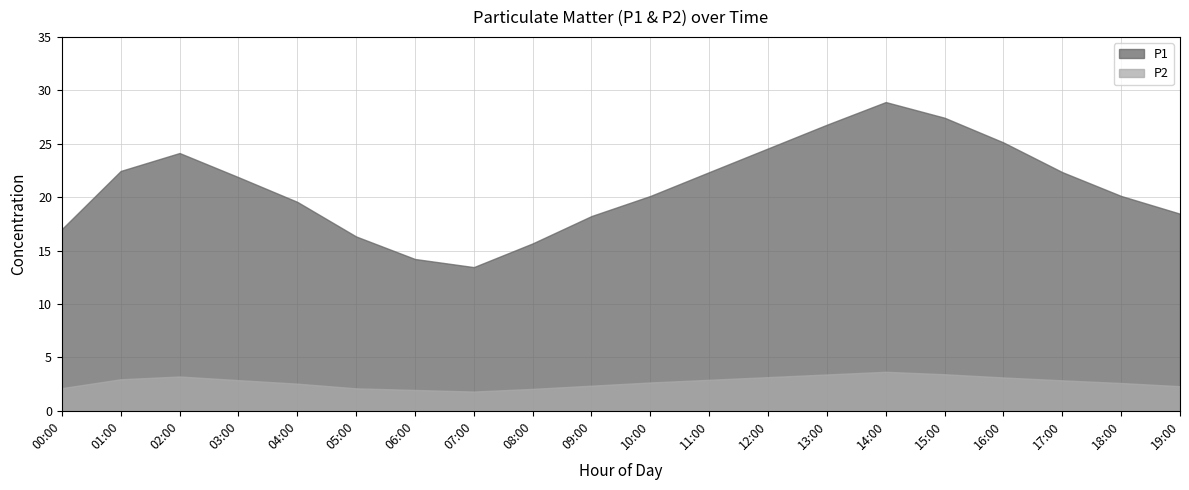

How many lines are shown in the chart?

2